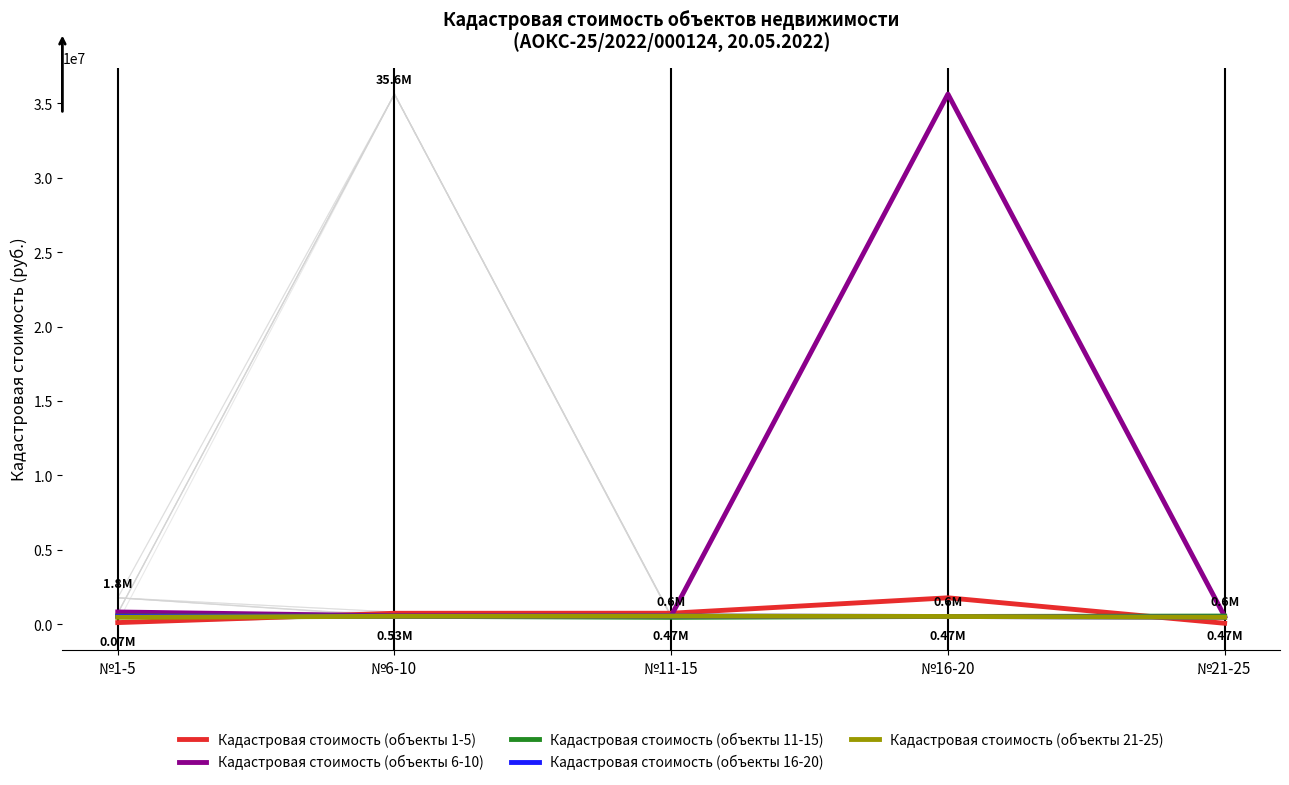

True or false: Кадастровая стоимость (объекты 6-10) has a value of 573082.2 at №11-15.

True